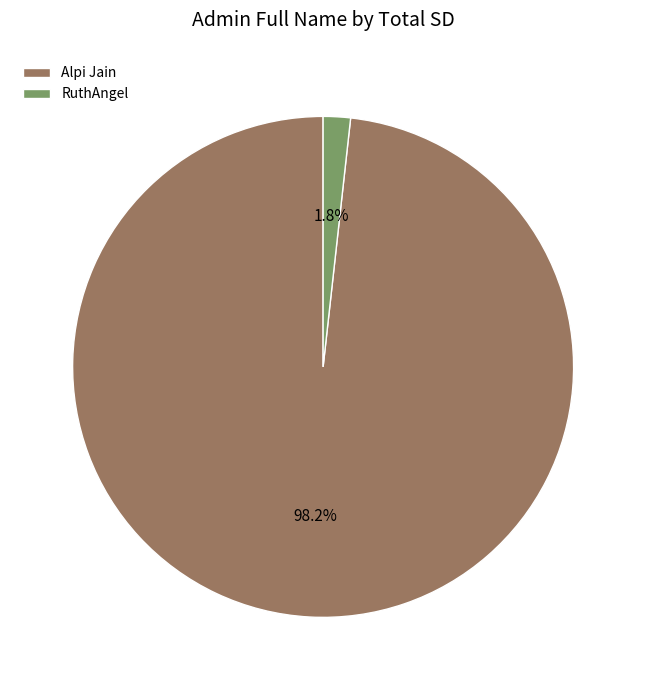

Which slice is the smallest?

RuthAngel